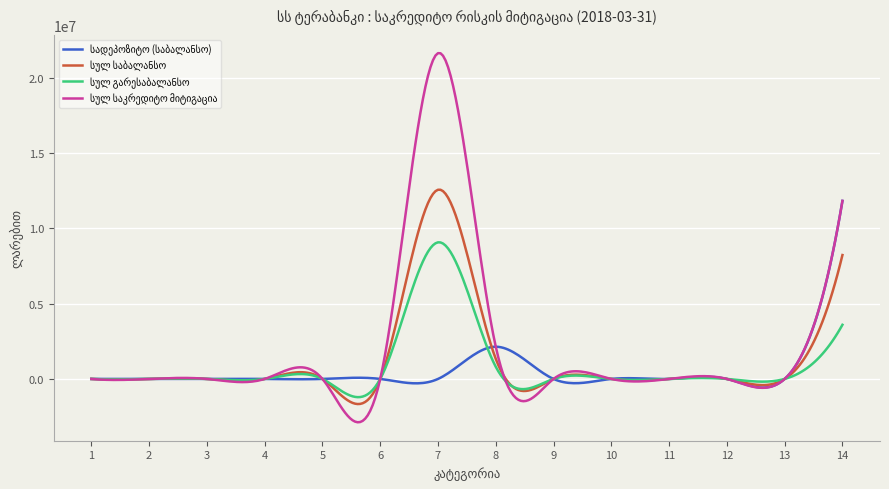

What is the difference between the second highest and second lowest values in the სადეპოზიტო (საბალანსო) series?

2140636.6